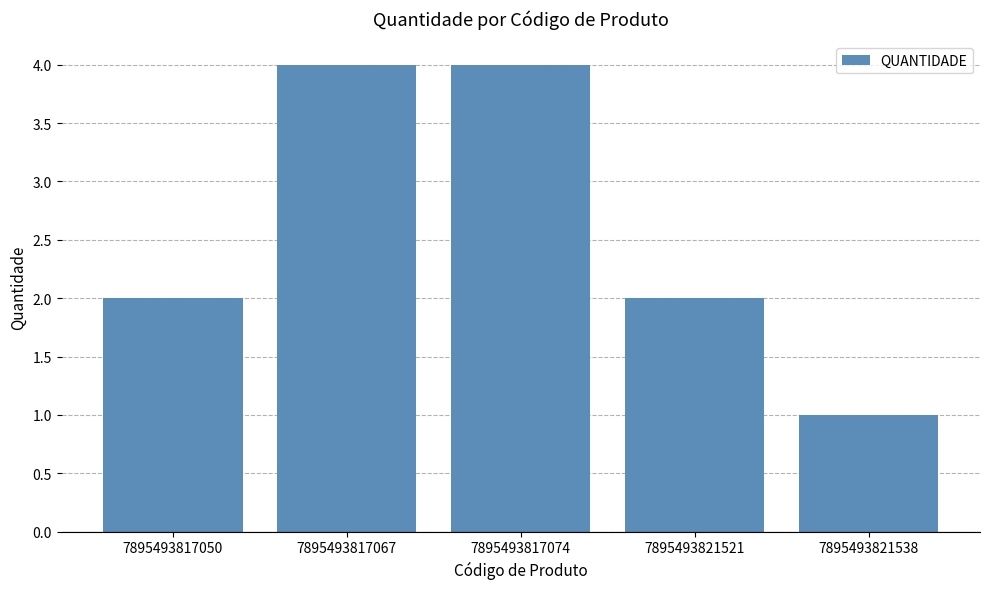

At which category does the chart reach its minimum across all series?

7895493821538